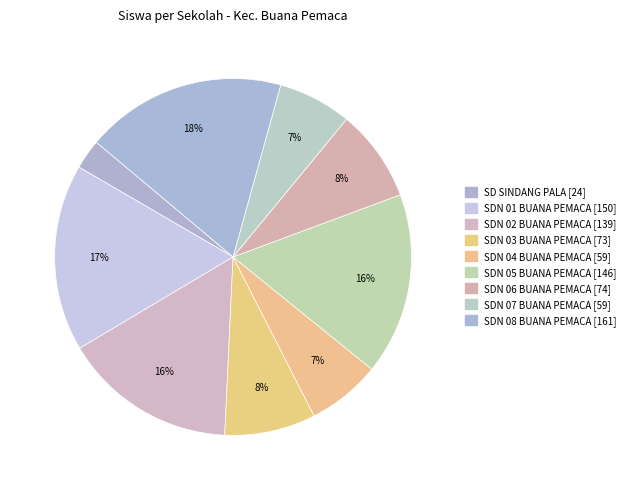

Is there any slice that represents more than half of the pie?

No